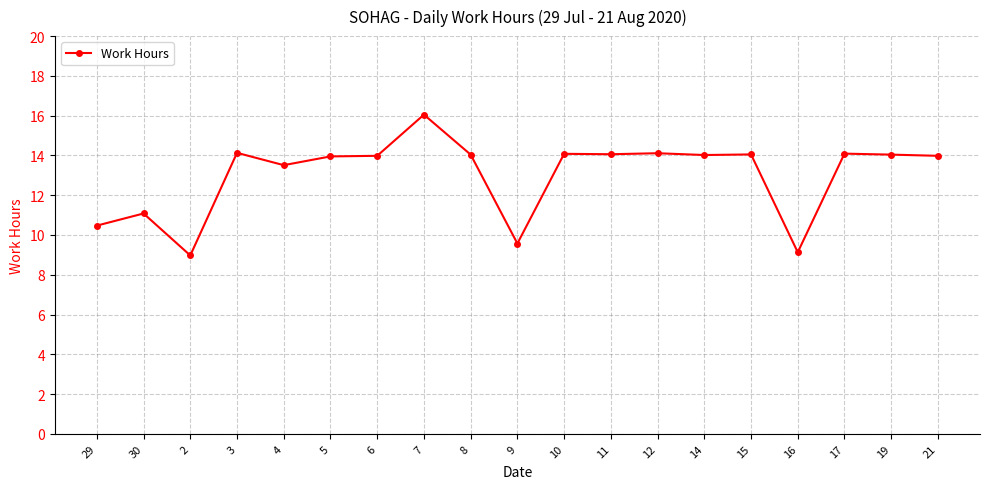

What is the difference between the second highest and minimum values?

5.2